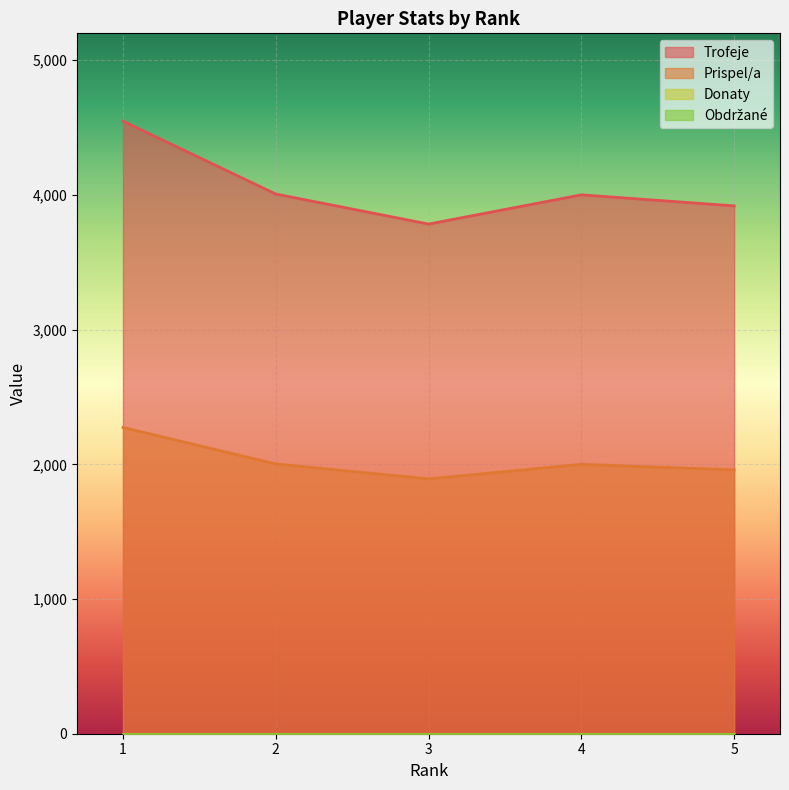

Is it true that Trofeje equals 4548 at 1?

True